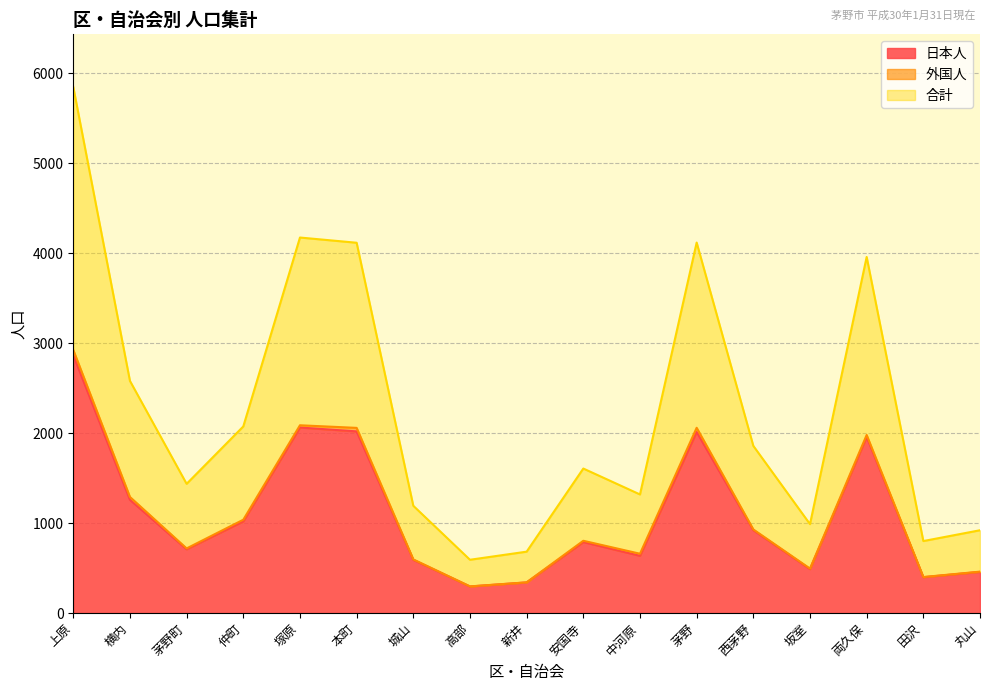

At which category does 日本人 reach its first local peak?

塚原